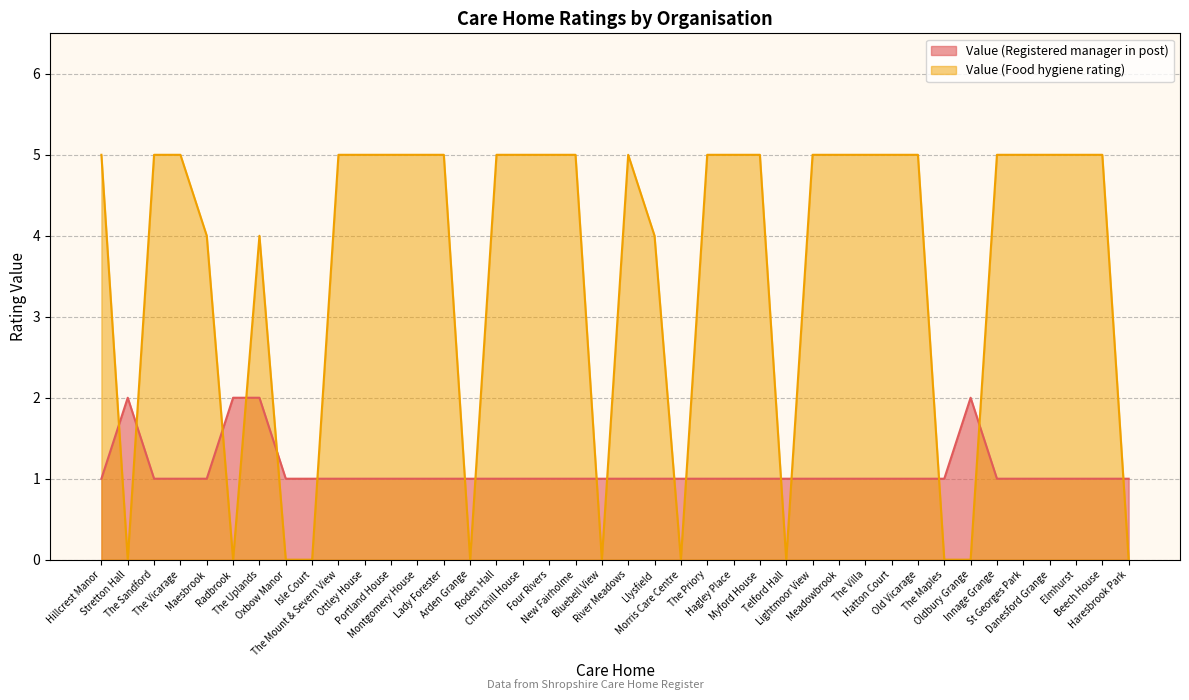

How many lines are shown in the chart?

2